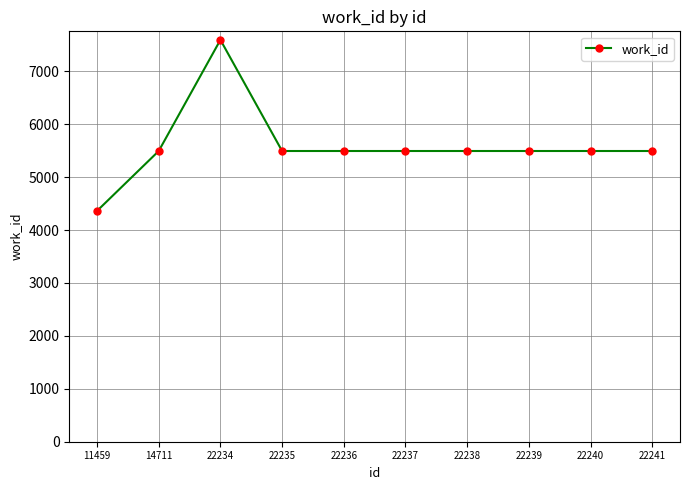

What is the maximum value shown in the chart?

7594